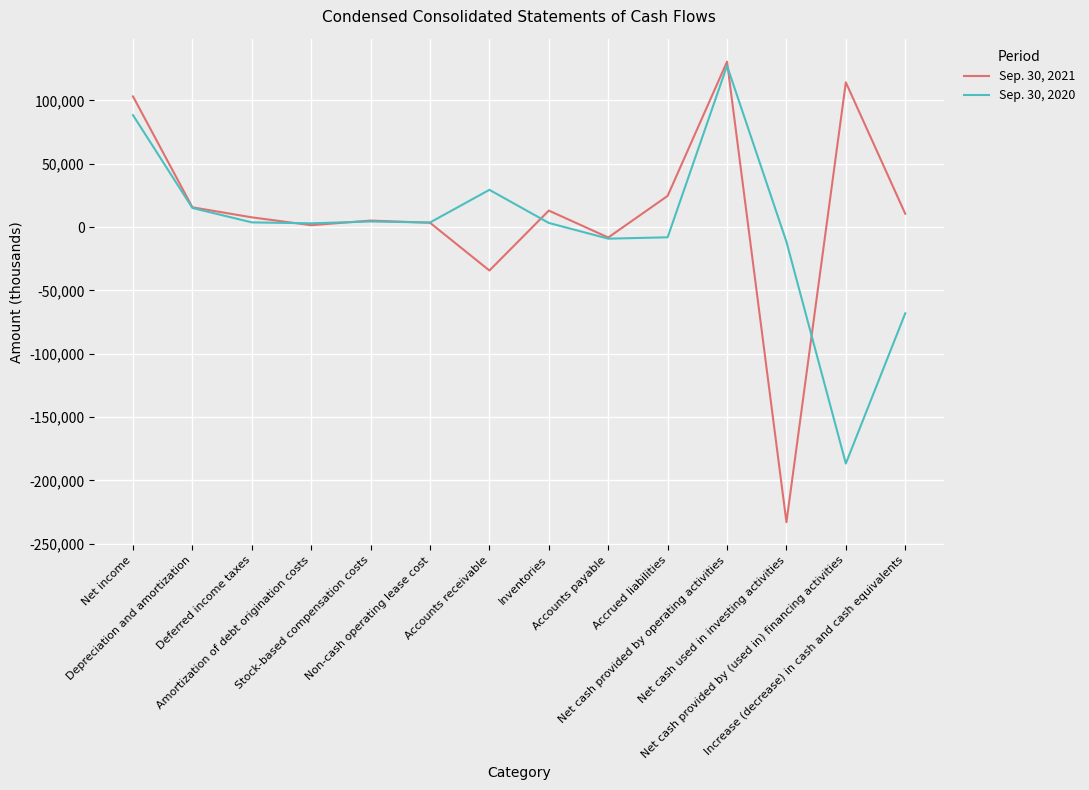

True or false: Sep. 30, 2021 has more than 2 interior local peaks.

True